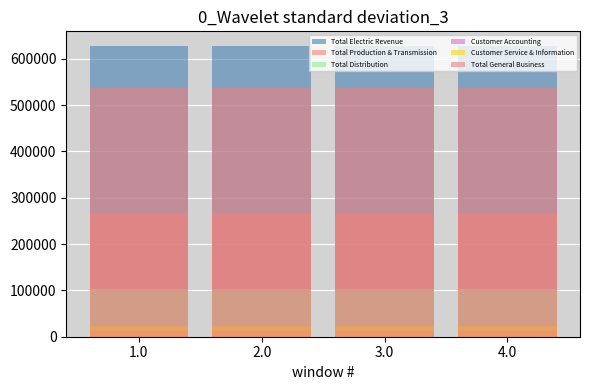

What is the smallest value displayed?

11909